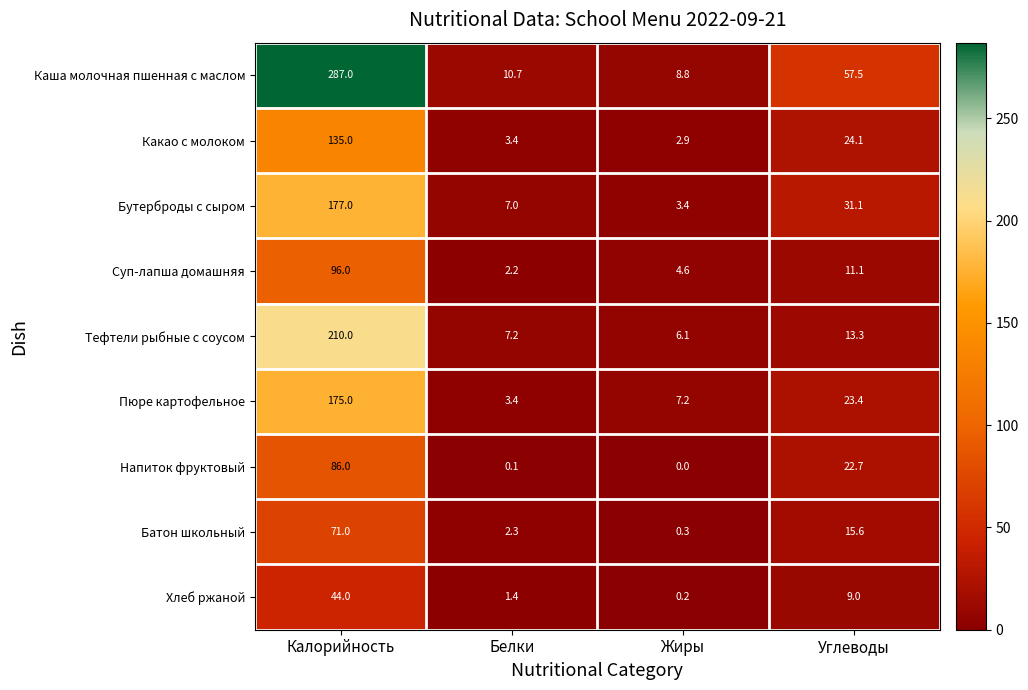

Where does the Батон школьный series first go above 15?

Калорийность